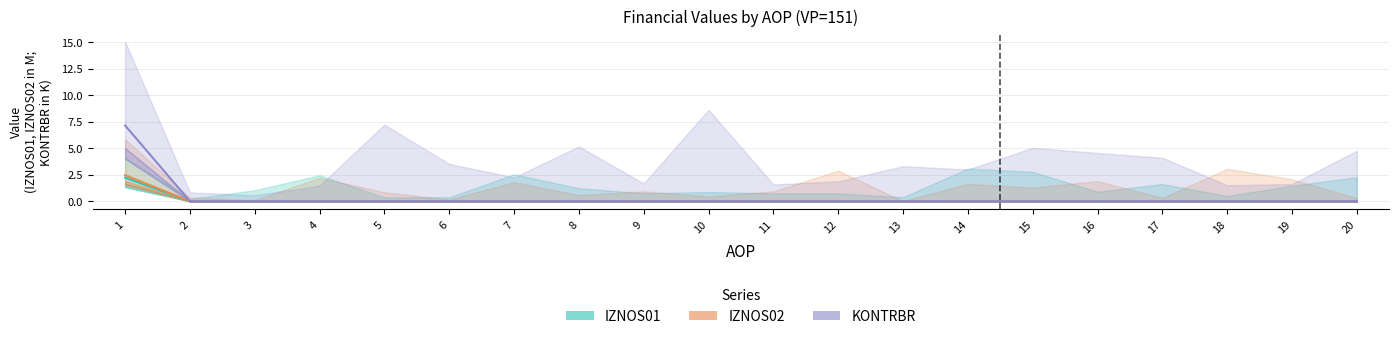

Reading left to right, extract all data points from this chart.

IZNOS01: 1=2.2	2=0.0	3=0.0	4=0.0	5=0.0	6=0.0	7=0.0	8=0.0	9=0.0	10=0.0	11=0.0	12=0.0	13=0.0	14=0.0	15=0.0	16=0.0	17=0.0	18=0.0	19=0.0	20=0.0
IZNOS02: 1=2.5	2=0.0	3=0.0	4=0.0	5=0.0	6=0.0	7=0.0	8=0.0	9=0.0	10=0.0	11=0.0	12=0.0	13=0.0	14=0.0	15=0.0	16=0.0	17=0.0	18=0.0	19=0.0	20=0.0
KONTRBR: 1=7.1	2=0.0	3=0.0	4=0.0	5=0.0	6=0.0	7=0.0	8=0.0	9=0.0	10=0.0	11=0.0	12=0.0	13=0.0	14=0.0	15=0.0	16=0.0	17=0.0	18=0.0	19=0.0	20=0.0